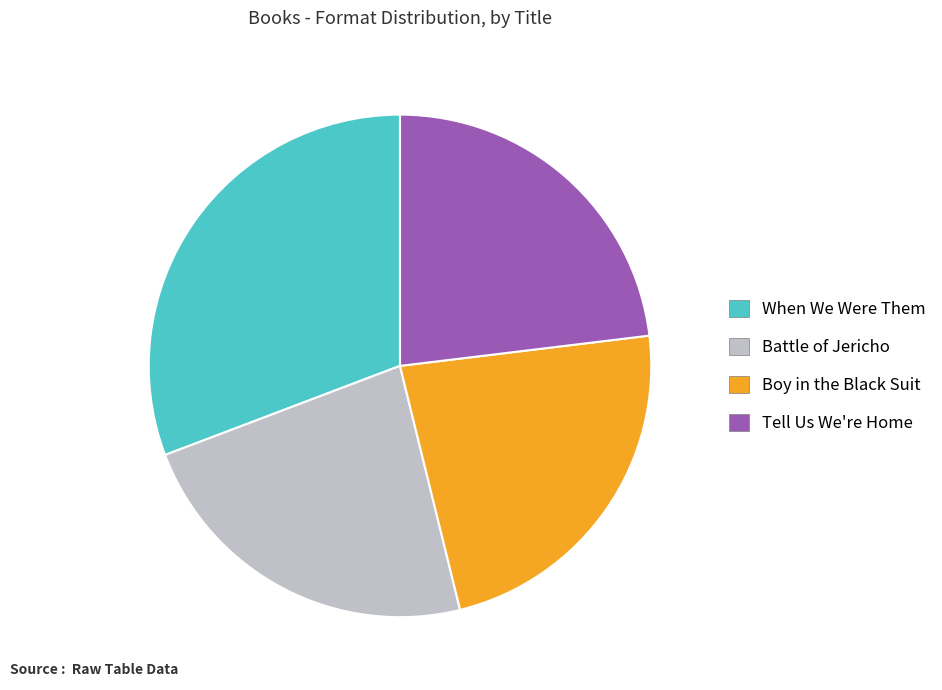

Is there any slice that represents more than half of the pie?

No